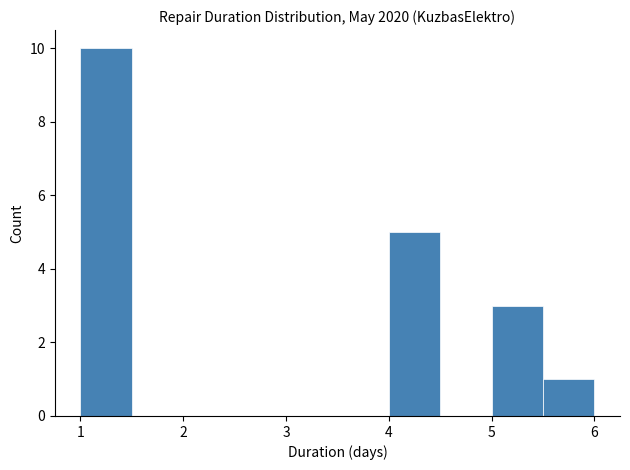

Reading left to right, transcribe this chart: for each bar, give the range it covers on the x-axis and its height. The values are not printed on the chart, so give them approximately, as read against the axis.

1.0 to 1.5: 10
1.5 to 2.0: 0
2.0 to 2.5: 0
2.5 to 3.0: 0
3.0 to 3.5: 0
3.5 to 4.0: 0
4.0 to 4.5: 5
4.5 to 5.0: 0
5.0 to 5.5: 3
5.5 to 6.0: 1